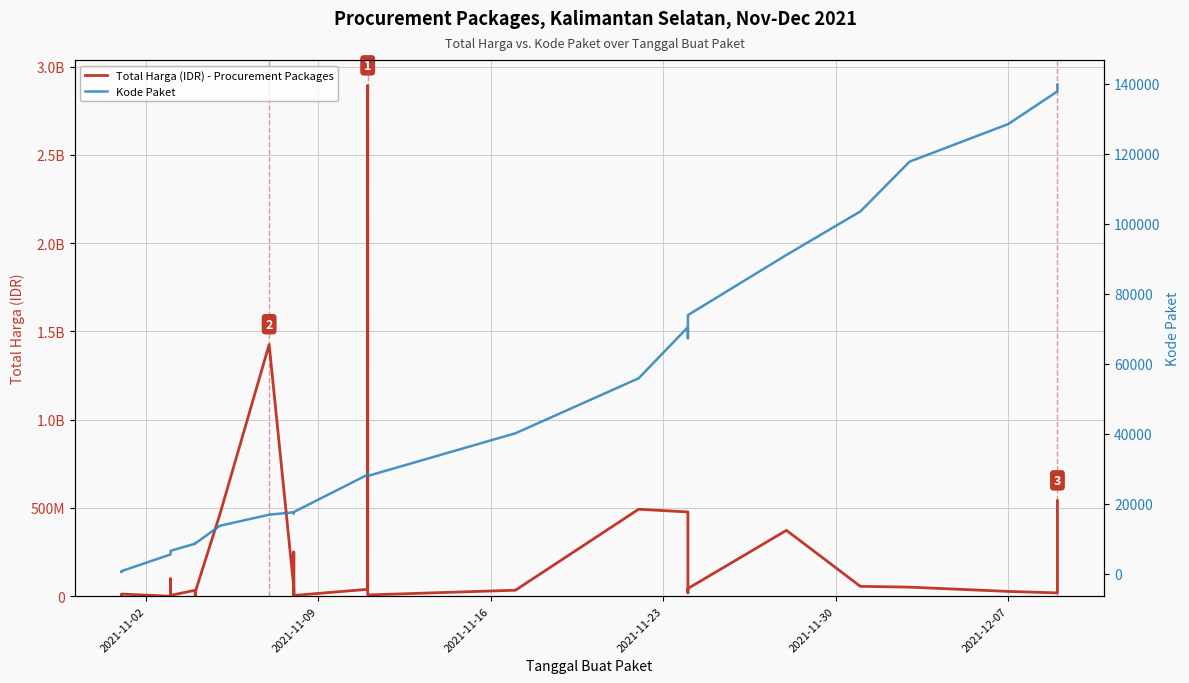

List the series in order of their peak value, highest first.

Total Harga (IDR) - Procurement Packages, Kode Paket